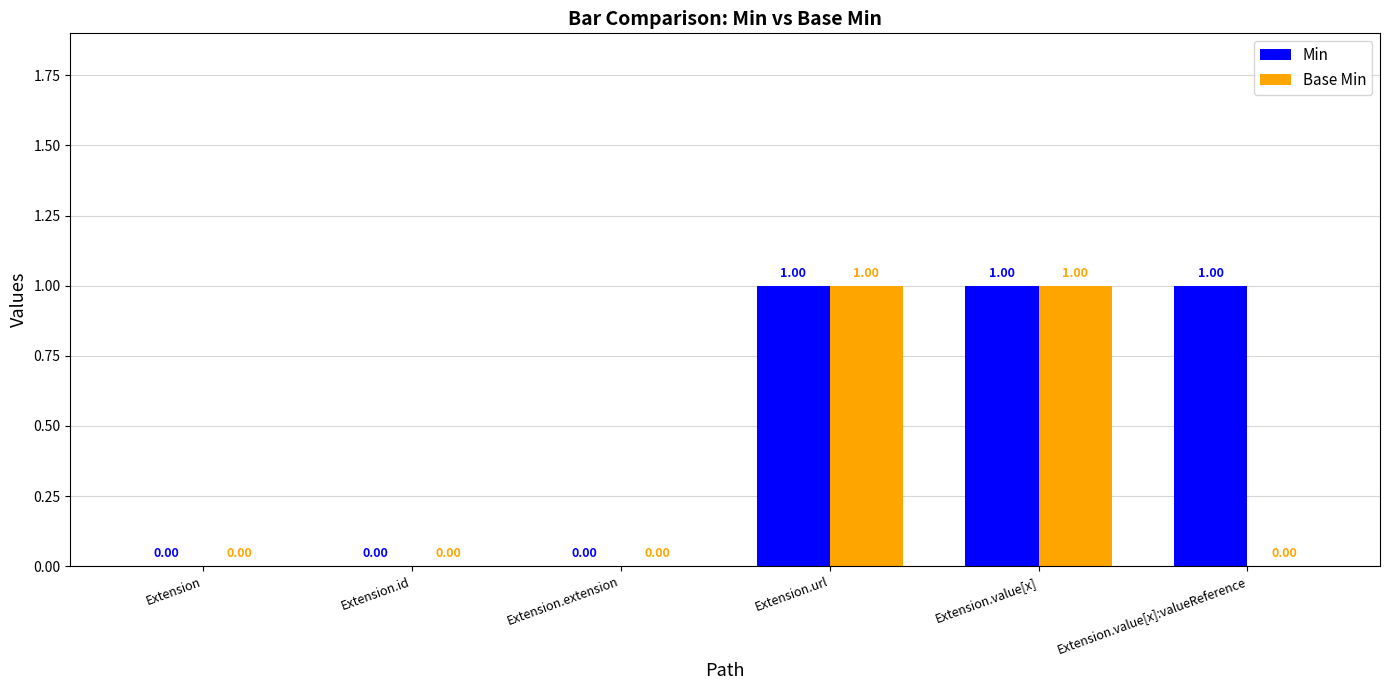

Which series has the largest total across all categories?

Min